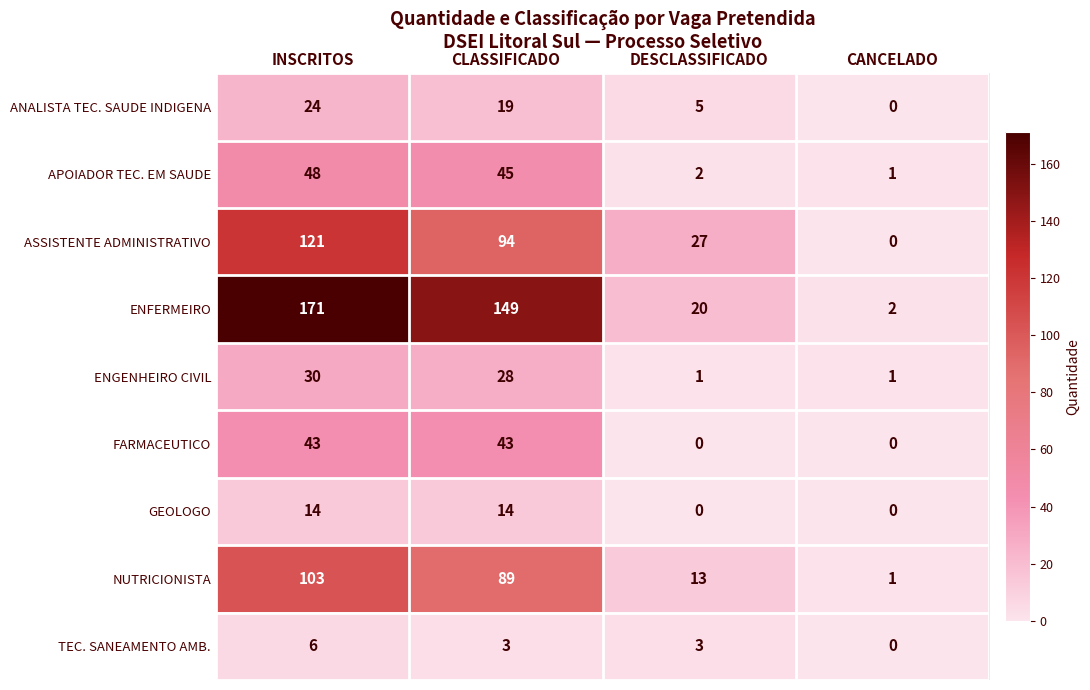

True or false: ANALISTA TEC. SAUDE INDIGENA has a value of 19 at CLASSIFICADO.

True